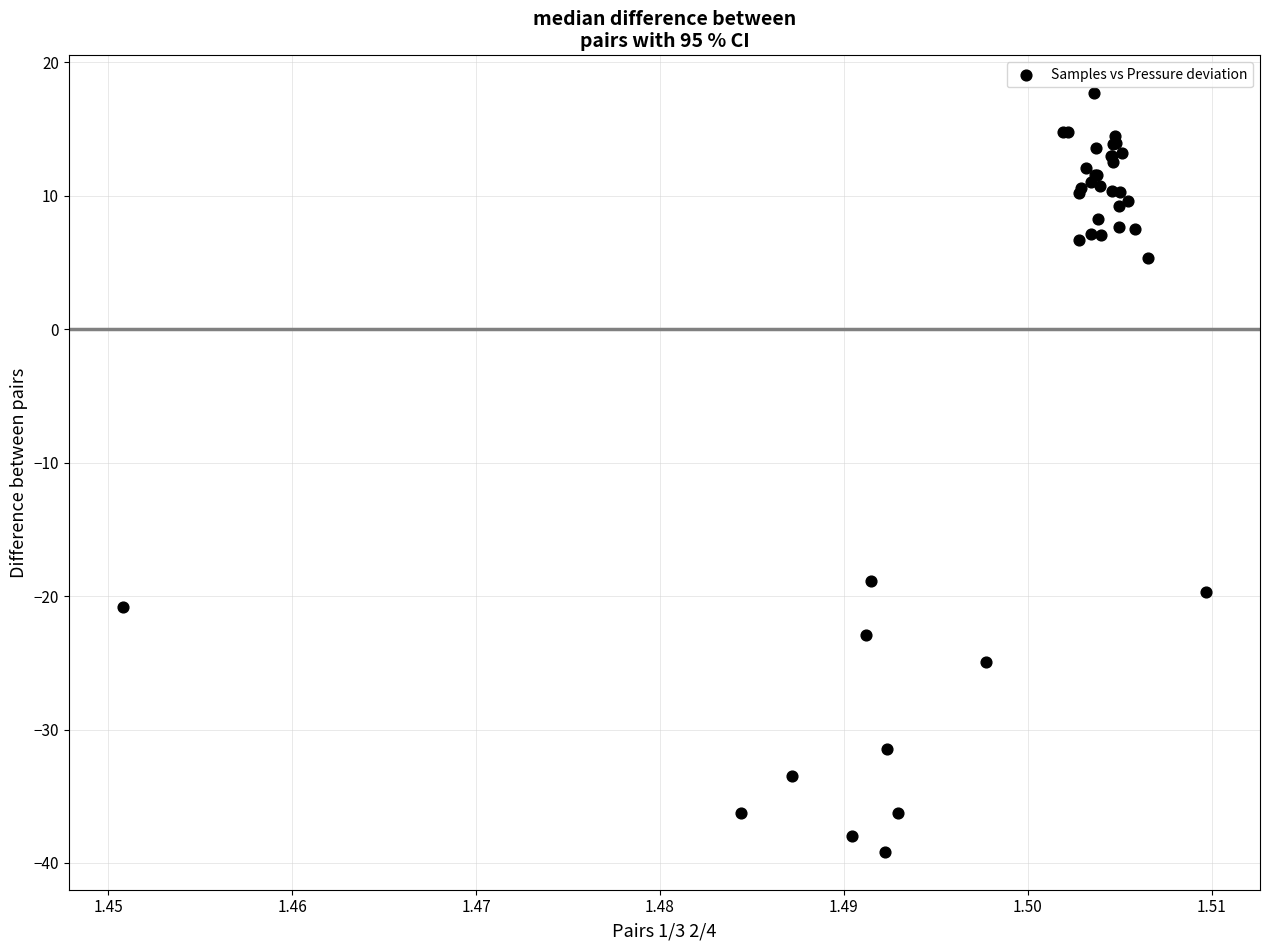

What Y value in the scatter plot is closest to -10?

-18.9